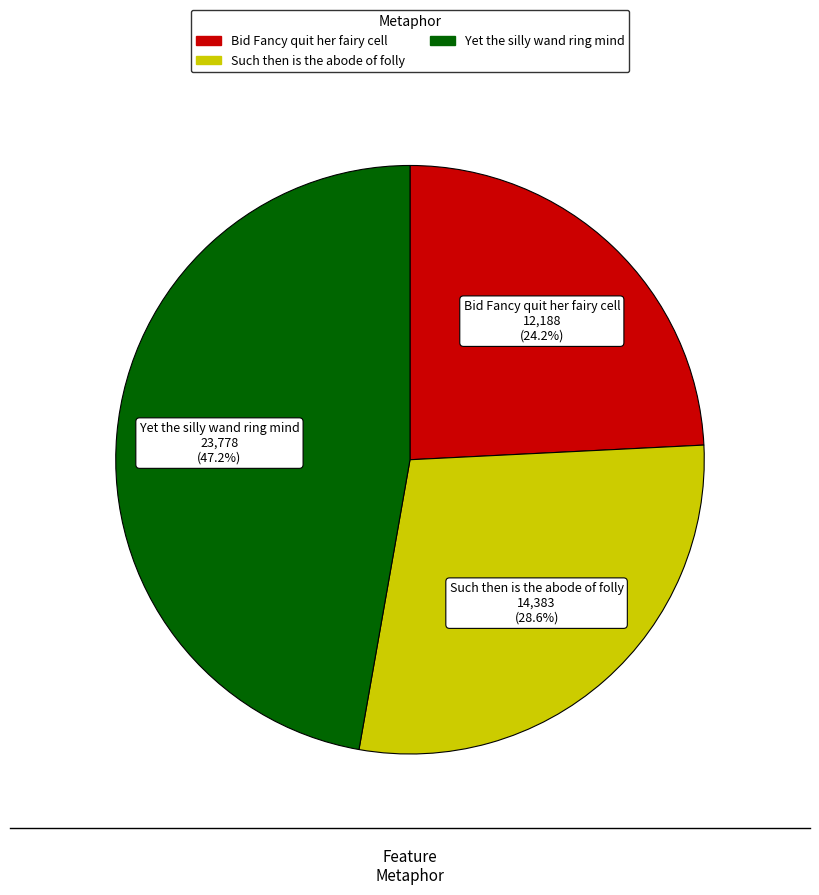

Is the sum of Bid Fancy quit her fairy cell and Such then is the abode of folly greater than half?

Yes